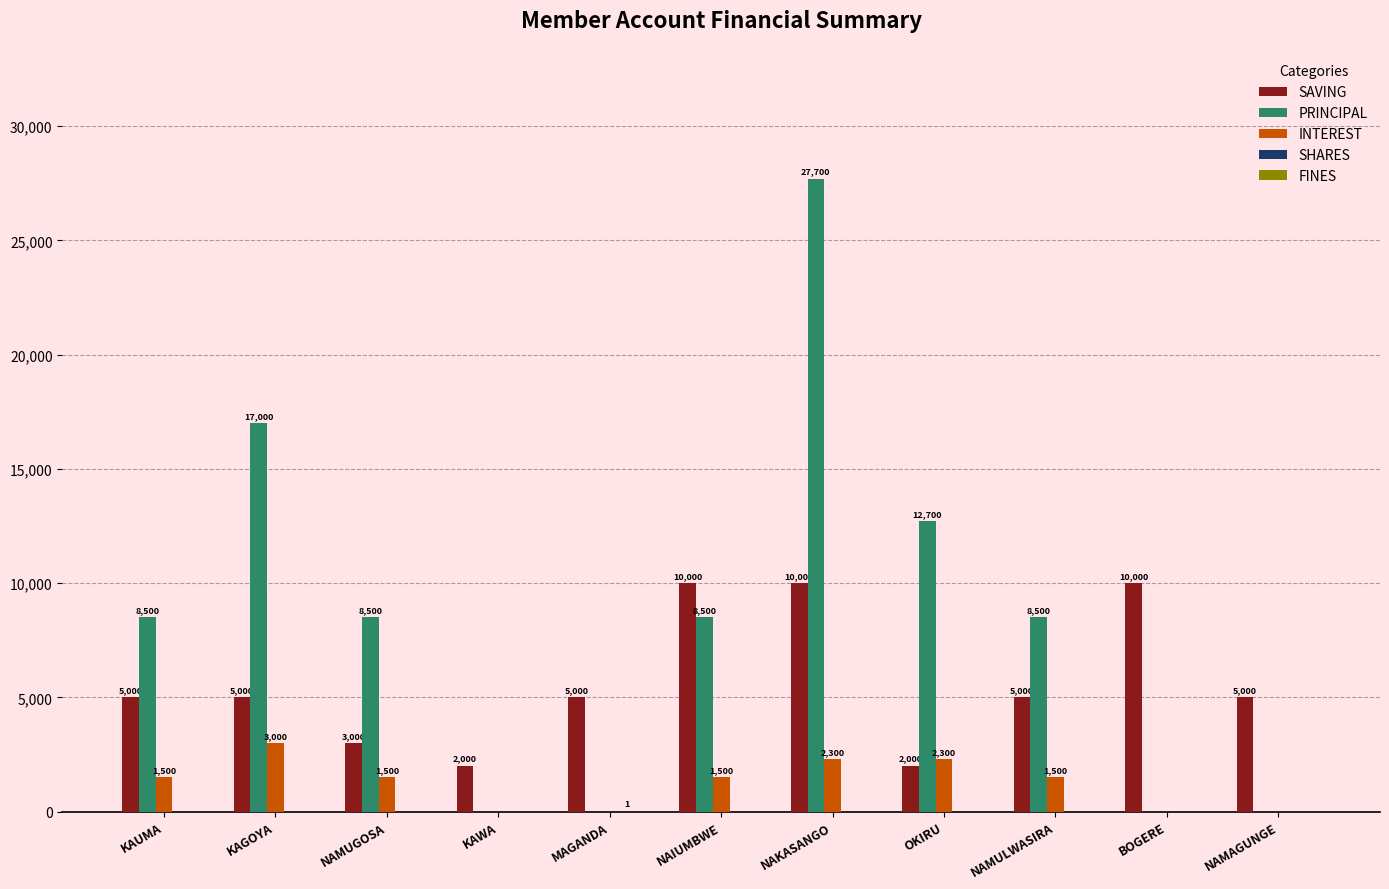

What is the maximum value for PRINCIPAL?

27700